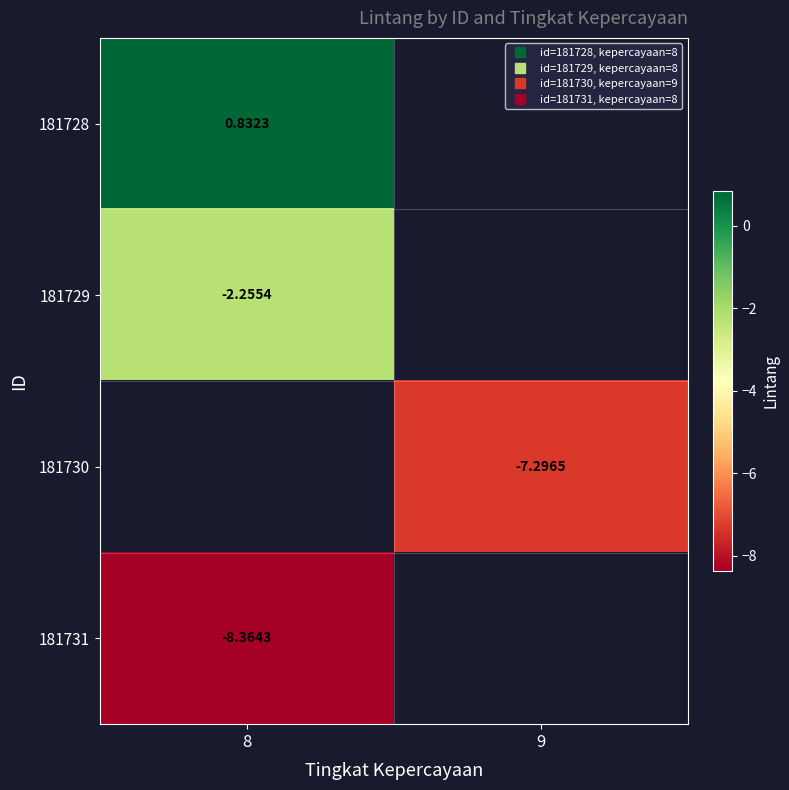

What is the lowest value of the 181731 series?

-8.4